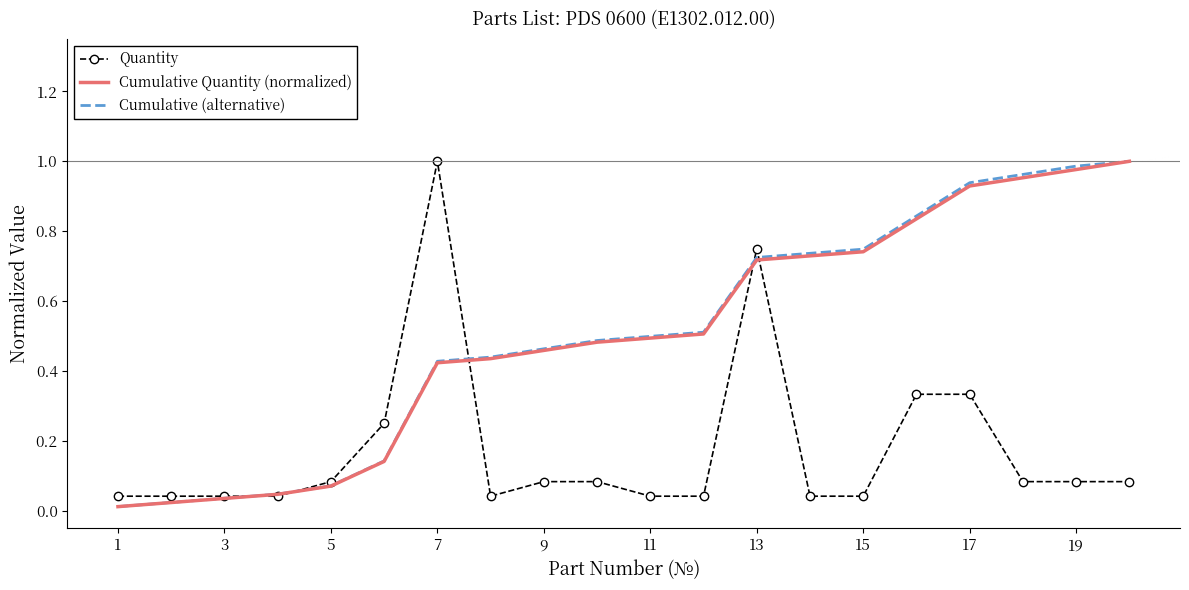

What are all the series names shown in the legend?

Quantity, Cumulative Quantity (normalized), Cumulative (alternative)